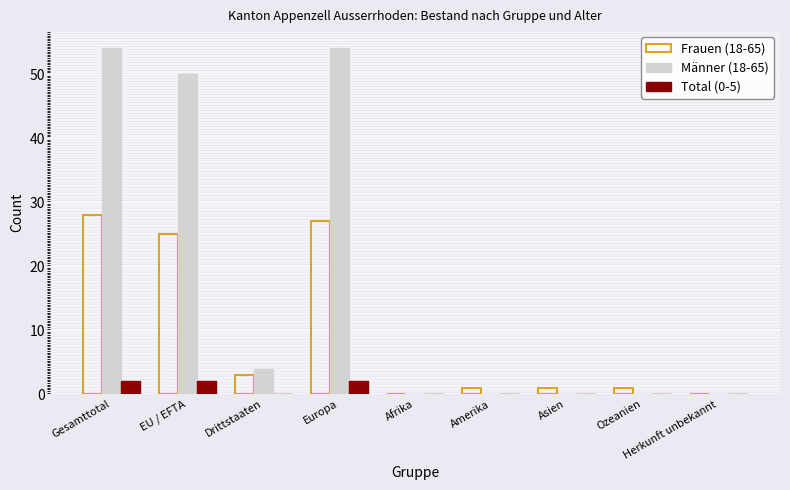

What is the maximum value for Frauen (18-65)?

28